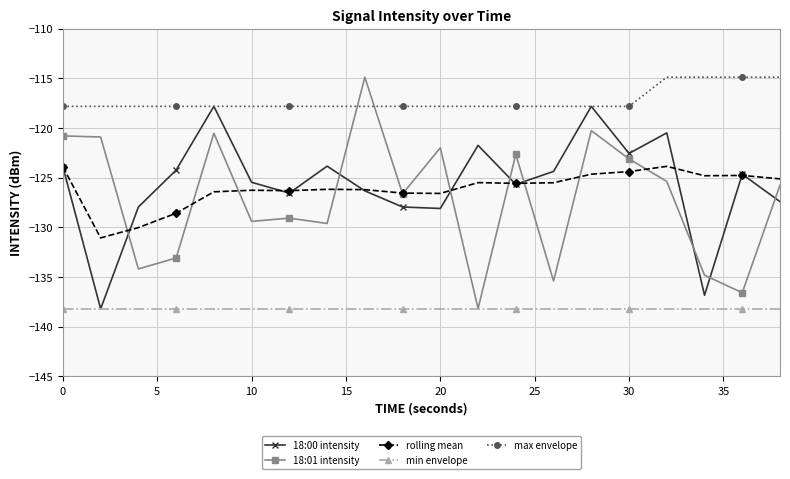

What is the value of the 18:00 intensity point at the 15th from the left?

-117.8